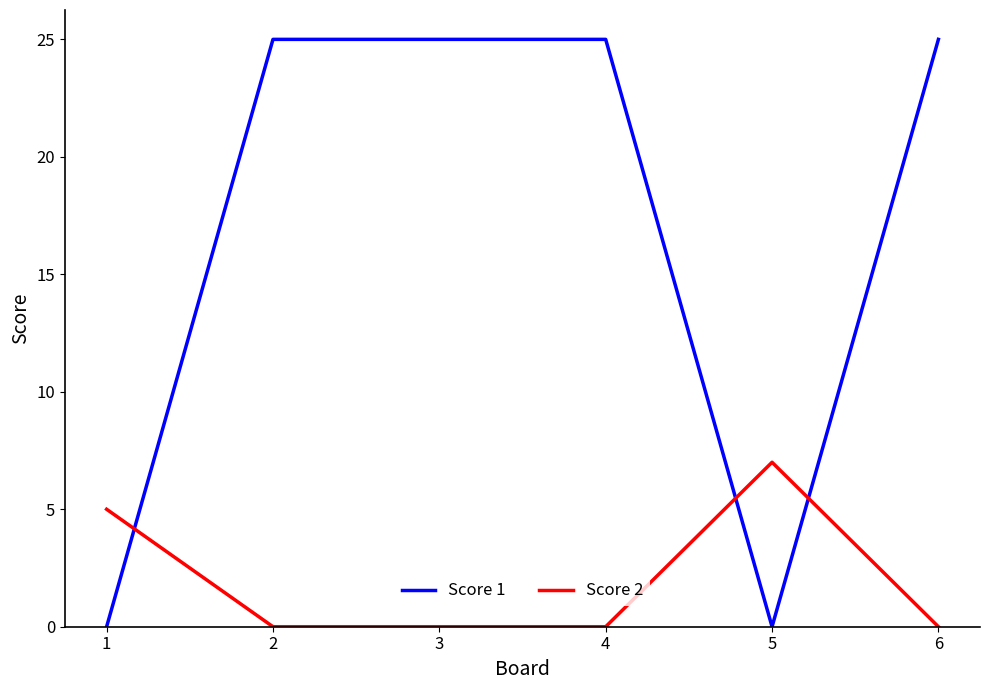

What is the greatest value displayed?

25